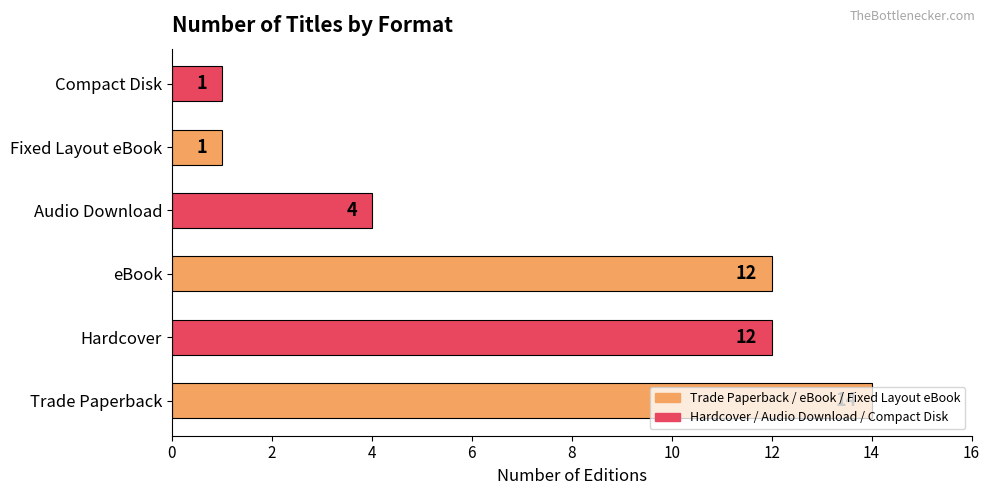

Are the bars grouped side by side (vs. stacked)?

No